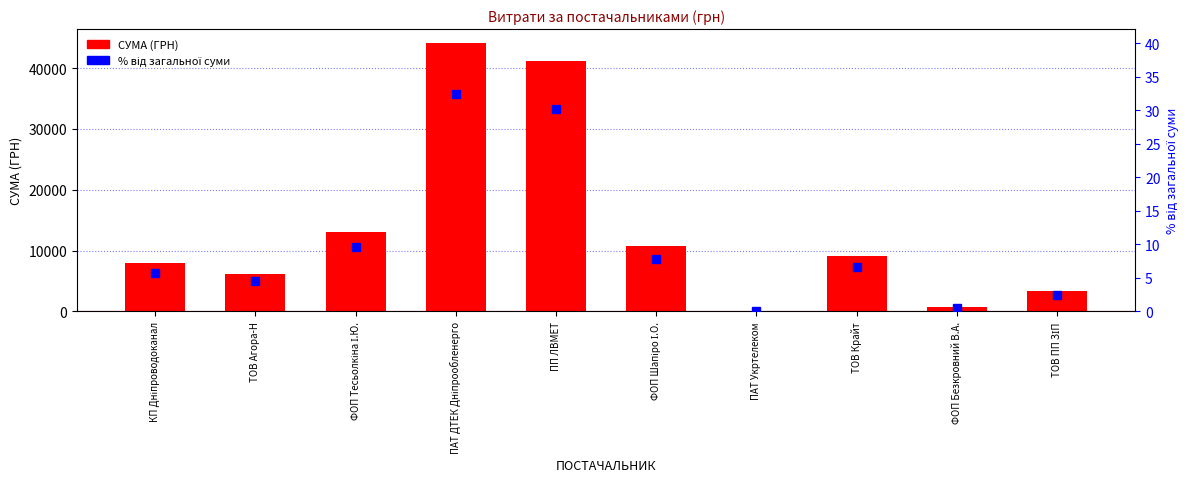

What is the sum of all СУМА (ГРН) values?

136492.8